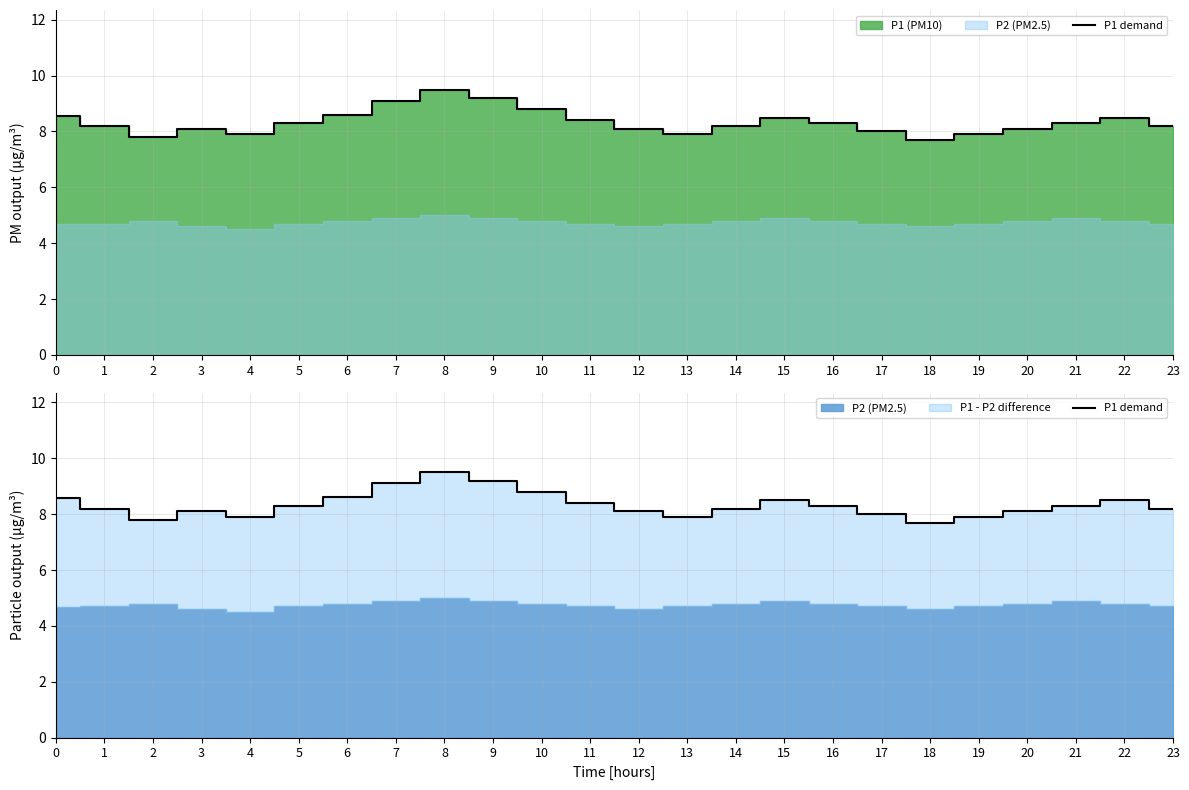

Reading left to right, extract all data points from this chart.

8.6	8.2	7.8	8.1	7.9	8.3	8.6	9.1	9.5	9.2	8.8	8.4	8.1	7.9	8.2	8.5	8.3	8.0	7.7	7.9	8.1	8.3	8.5	8.2